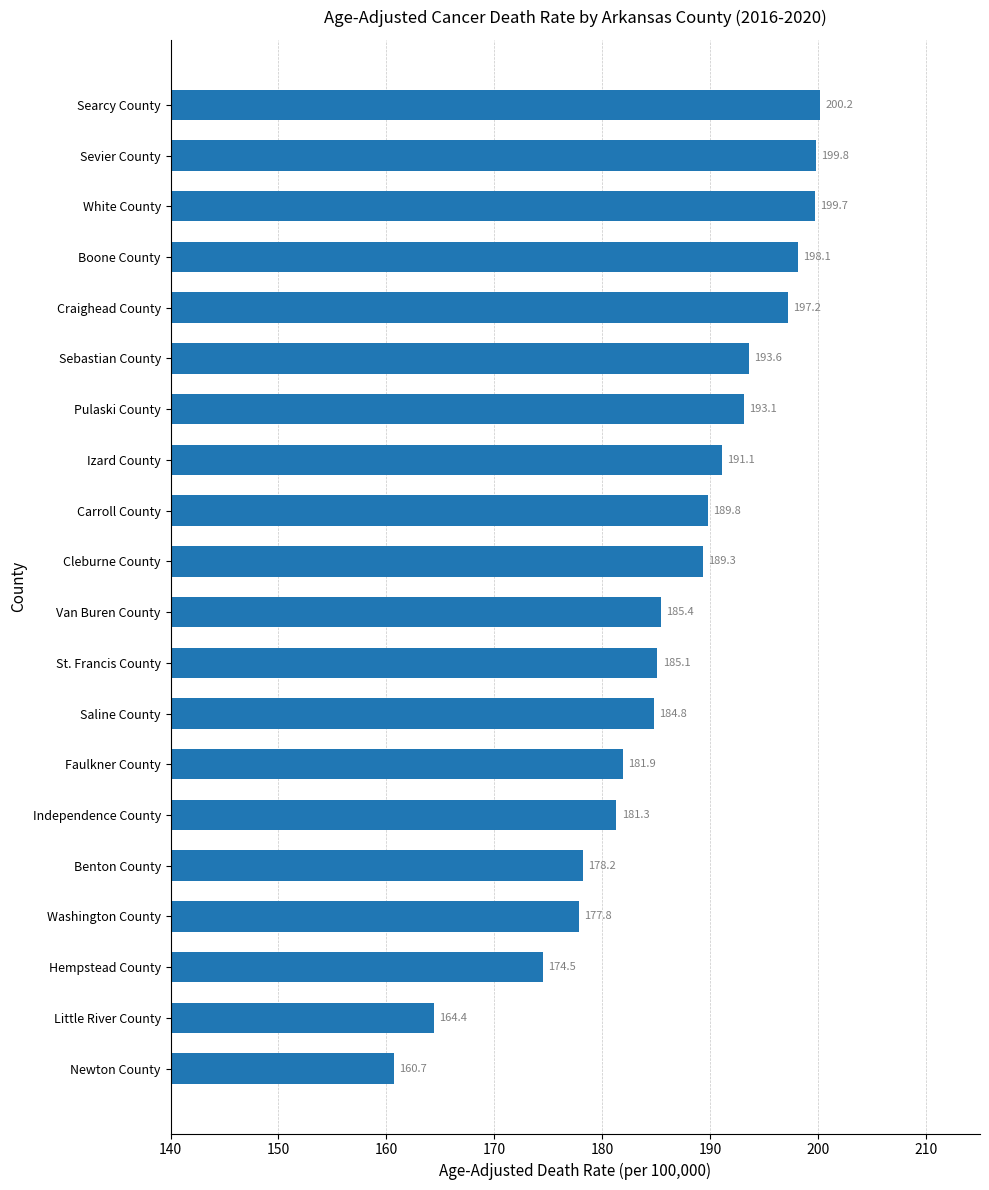

What is the difference between the maximum and minimum values?

39.5